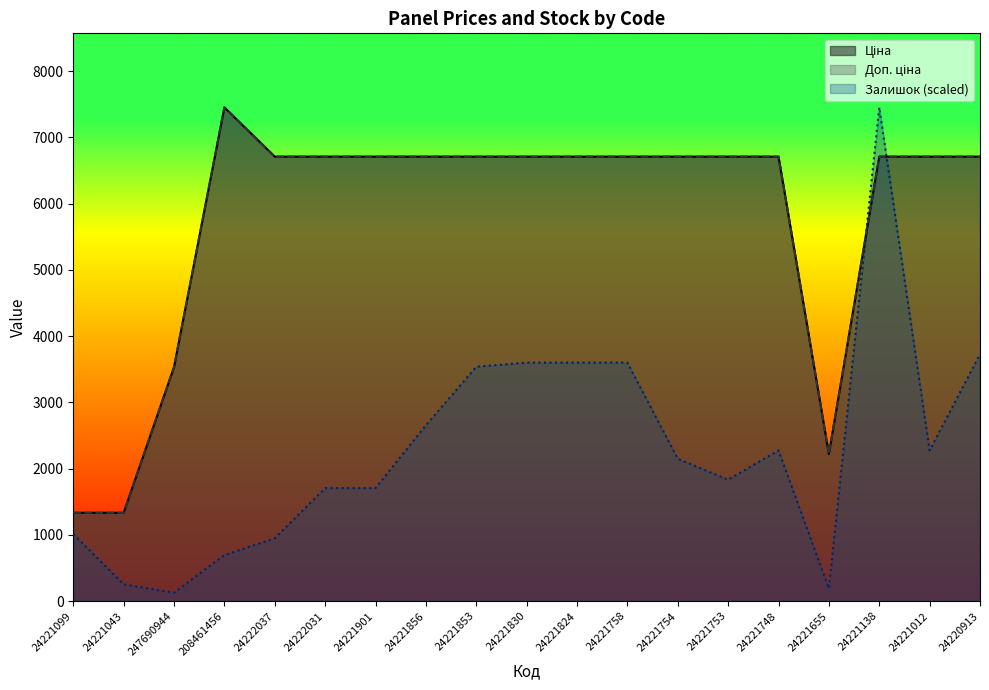

At which category does Залишок reach its first local valley?

247690944